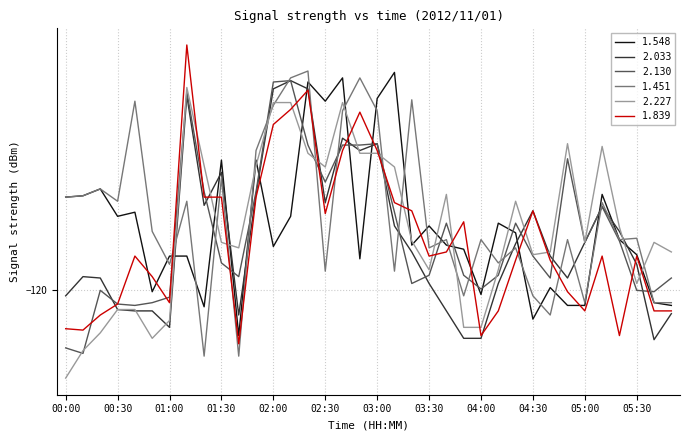

How many interior local peaks does the 2.227 series have?

7